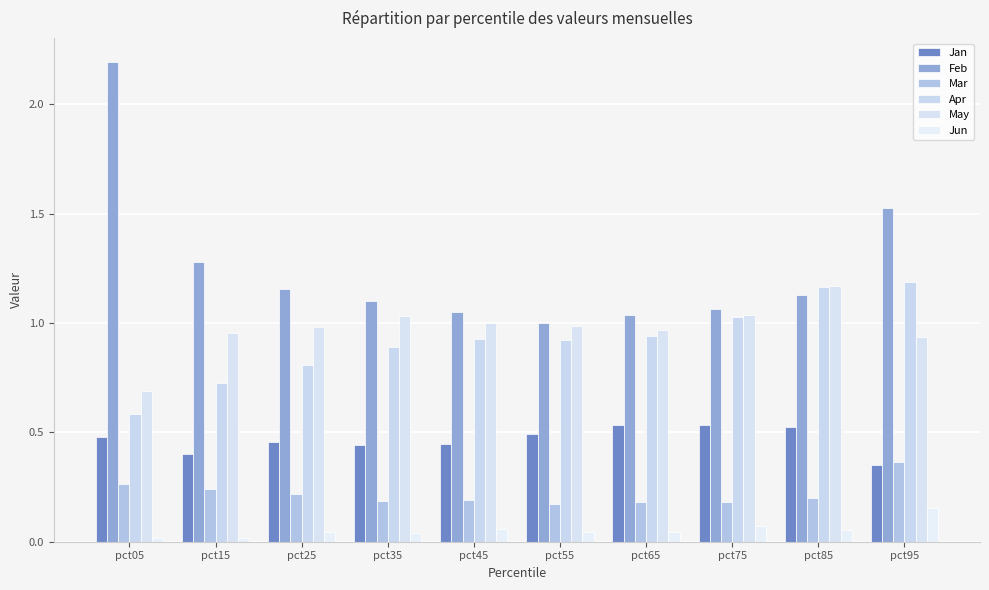

What is the sum of all Jan values?

4.7